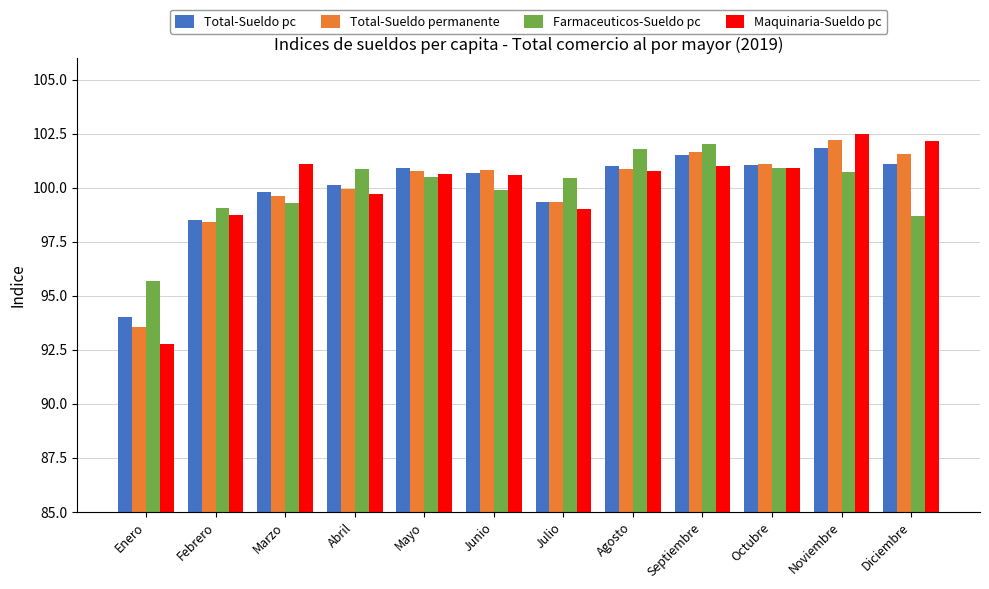

What is the difference between the maximum and minimum values in the Farmaceuticos-Sueldo pc series?

6.4